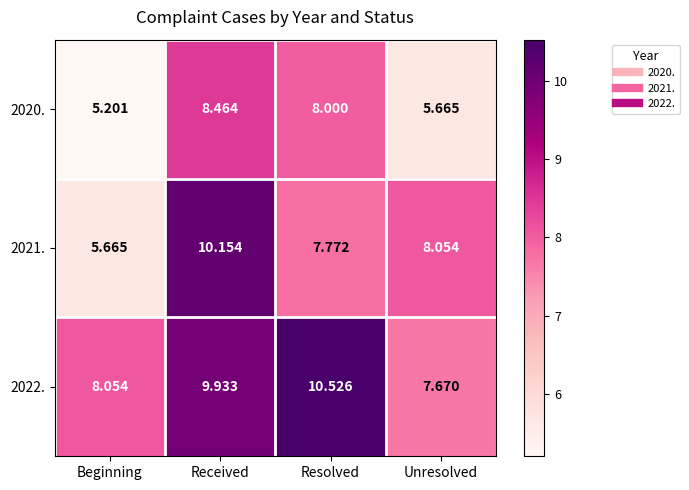

At which label is 2022. closest to 9?

Received